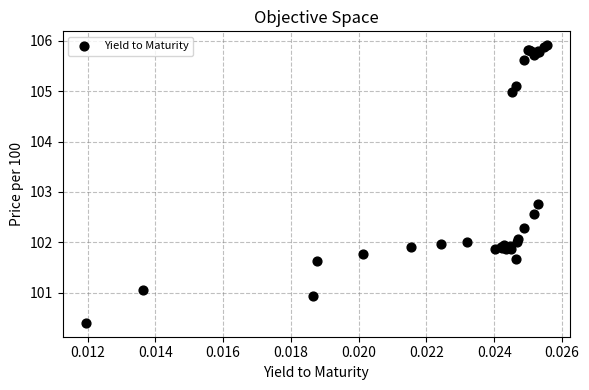

What Y value in the scatter plot is closest to 103?

102.8